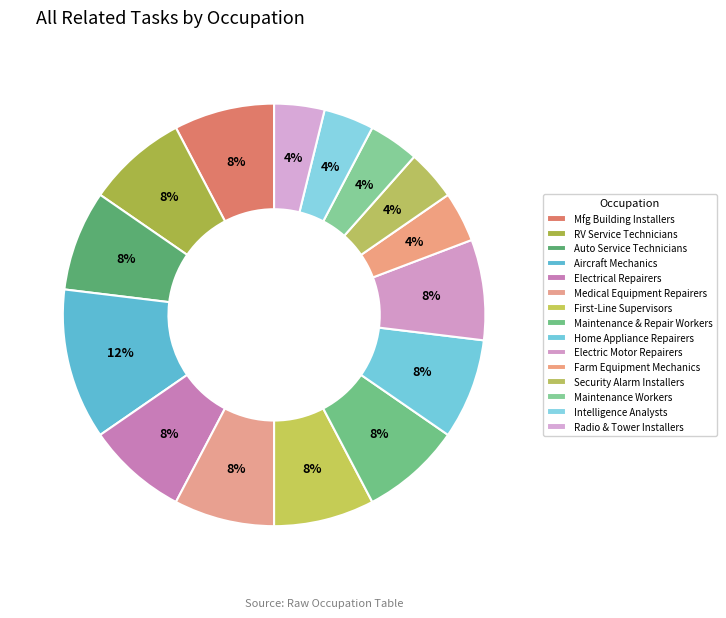

How many segments does this pie chart have?

15